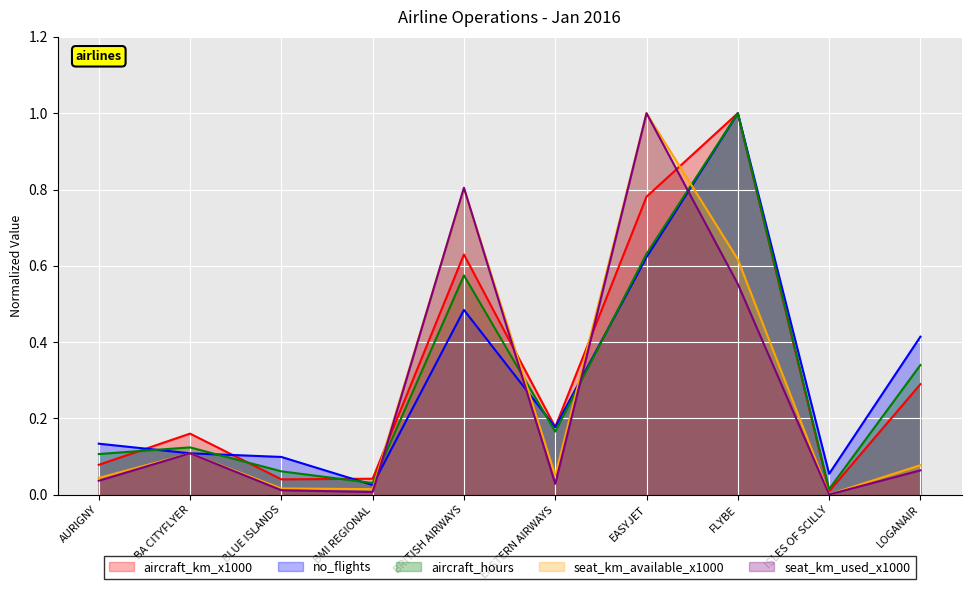

The value of aircraft_km_x1000 at BLUE ISLANDS is 0.0. True or false?

True